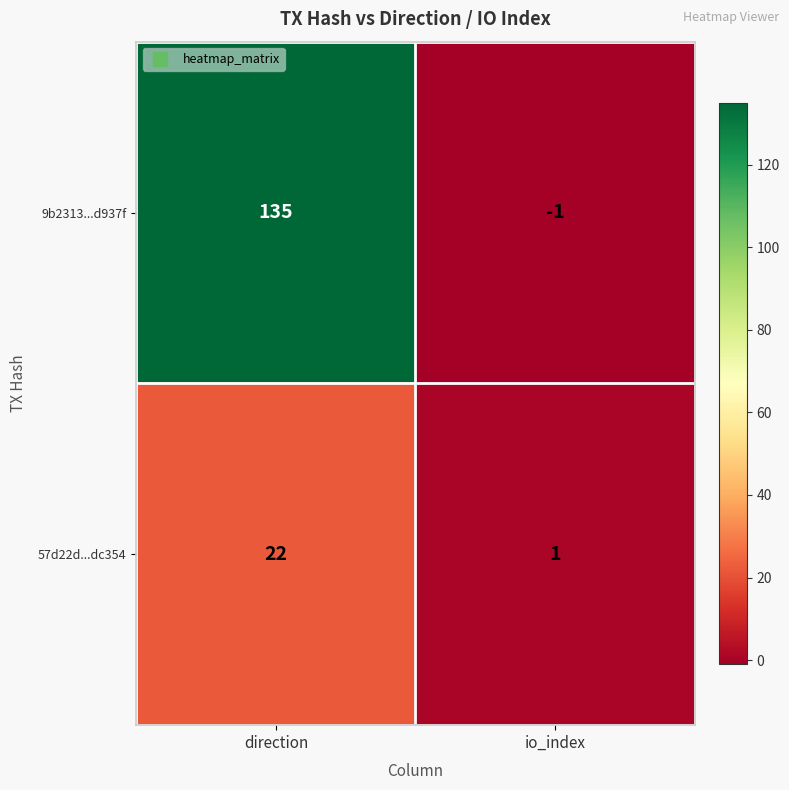

Reading right to left, what are all the values shown in this chart?

9b2313...d937f: io_index=-1	direction=135
57d22d...dc354: io_index=1	direction=22